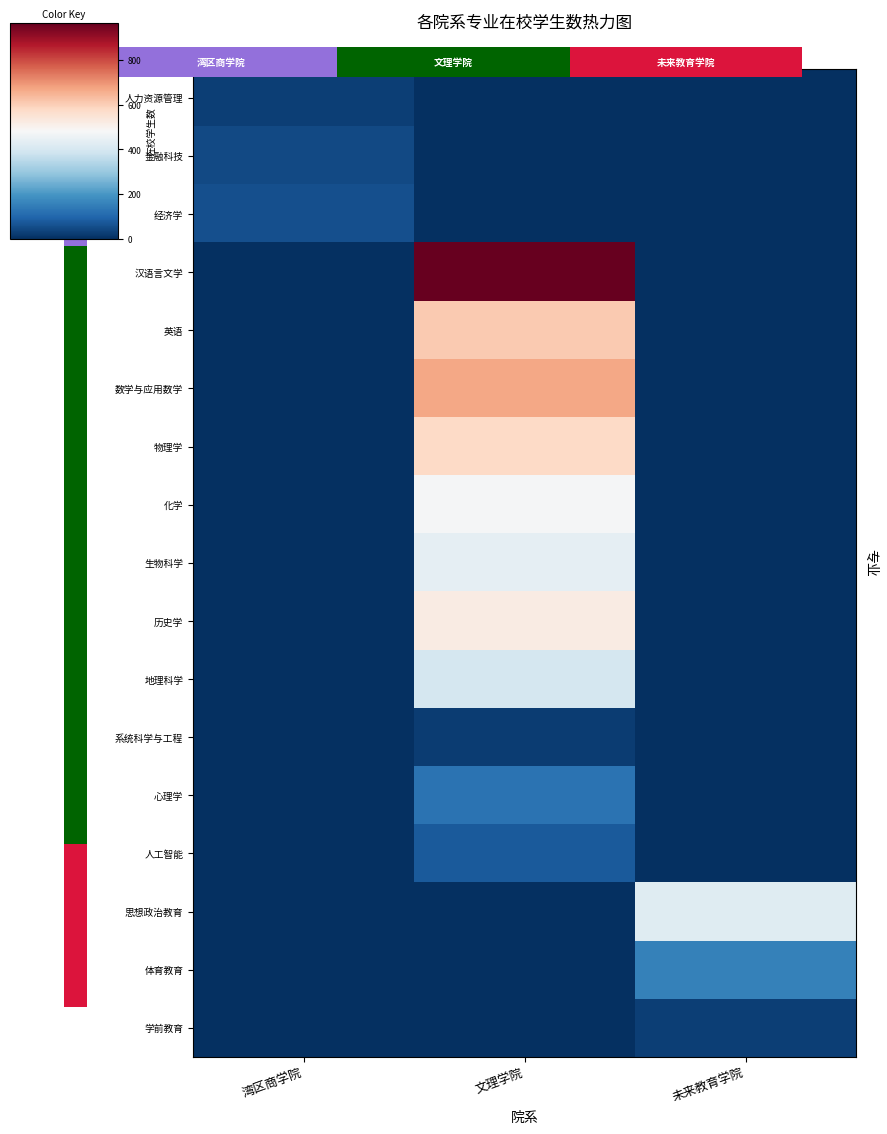

Reading right to left, extract all data points from this chart.

人力资源管理: 未来教育学院=0	文理学院=0	湾区商学院=30
金融科技: 未来教育学院=0	文理学院=0	湾区商学院=49
经济学: 未来教育学院=0	文理学院=0	湾区商学院=57
汉语言文学: 未来教育学院=0	文理学院=965	湾区商学院=0
英语: 未来教育学院=0	文理学院=610	湾区商学院=0
数学与应用数学: 未来教育学院=0	文理学院=668	湾区商学院=0
物理学: 未来教育学院=0	文理学院=580	湾区商学院=0
化学: 未来教育学院=0	文理学院=478	湾区商学院=0
生物科学: 未来教育学院=0	文理学院=438	湾区商学院=0
历史学: 未来教育学院=0	文理学院=521	湾区商学院=0
地理科学: 未来教育学院=0	文理学院=396	湾区商学院=0
系统科学与工程: 未来教育学院=0	文理学院=26	湾区商学院=0
心理学: 未来教育学院=0	文理学院=127	湾区商学院=0
人工智能: 未来教育学院=0	文理学院=79	湾区商学院=0
思想政治教育: 未来教育学院=425	文理学院=0	湾区商学院=0
体育教育: 未来教育学院=158	文理学院=0	湾区商学院=0
学前教育: 未来教育学院=28	文理学院=0	湾区商学院=0